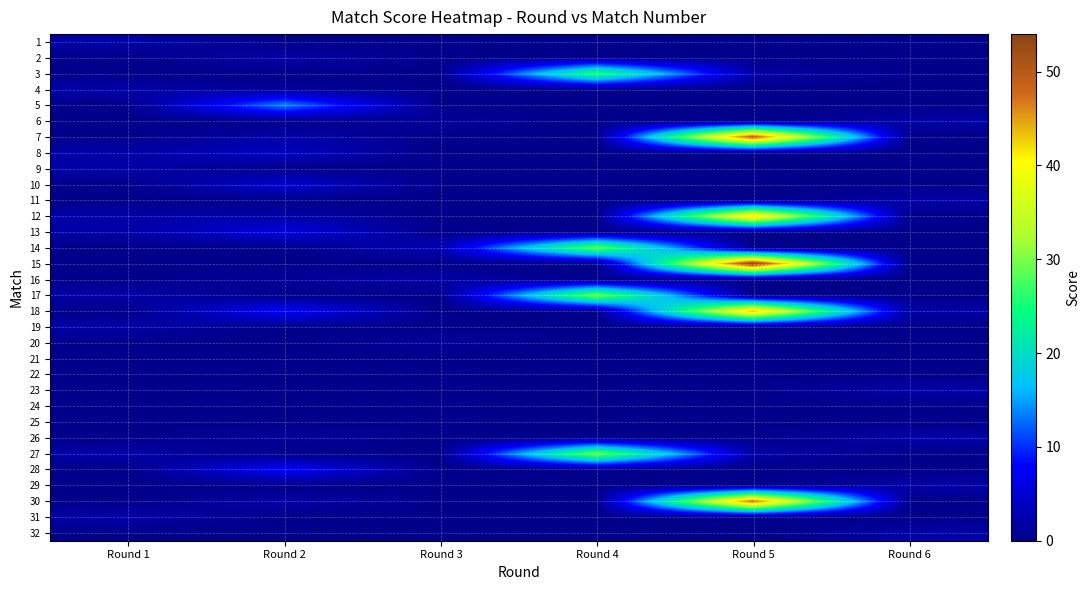

Reading left to right, transcribe all the data shown in this chart.

1: Round 1=2	Round 2=0	Round 3=0	Round 4=0	Round 5=0	Round 6=0
2: Round 1=0	Round 2=2	Round 3=0	Round 4=0	Round 5=0	Round 6=0
3: Round 1=0	Round 2=0	Round 3=0	Round 4=26	Round 5=2	Round 6=0
4: Round 1=2	Round 2=1	Round 3=0	Round 4=0	Round 5=0	Round 6=0
5: Round 1=0	Round 2=14	Round 3=0	Round 4=0	Round 5=0	Round 6=0
6: Round 1=0	Round 2=0	Round 3=1	Round 4=0	Round 5=0	Round 6=2
7: Round 1=0	Round 2=2	Round 3=0	Round 4=0	Round 5=50	Round 6=0
8: Round 1=2	Round 2=4	Round 3=0	Round 4=0	Round 5=0	Round 6=0
9: Round 1=2	Round 2=0	Round 3=0	Round 4=0	Round 5=0	Round 6=0
10: Round 1=0	Round 2=5	Round 3=0	Round 4=0	Round 5=0	Round 6=0
11: Round 1=0	Round 2=0	Round 3=0	Round 4=0	Round 5=0	Round 6=2
12: Round 1=2	Round 2=2	Round 3=0	Round 4=0	Round 5=43	Round 6=0
13: Round 1=2	Round 2=6	Round 3=0	Round 4=0	Round 5=0	Round 6=0
14: Round 1=0	Round 2=0	Round 3=3	Round 4=29	Round 5=0	Round 6=0
15: Round 1=0	Round 2=0	Round 3=0	Round 4=0	Round 5=54	Round 6=0
16: Round 1=0	Round 2=1	Round 3=2	Round 4=0	Round 5=0	Round 6=0
17: Round 1=2	Round 2=0	Round 3=0	Round 4=30	Round 5=0	Round 6=0
18: Round 1=0	Round 2=8	Round 3=0	Round 4=0	Round 5=44	Round 6=2
19: Round 1=2	Round 2=0	Round 3=0	Round 4=0	Round 5=0	Round 6=0
20: Round 1=0	Round 2=0	Round 3=1	Round 4=0	Round 5=0	Round 6=0
21: Round 1=0	Round 2=0	Round 3=0	Round 4=0	Round 5=0	Round 6=0
22: Round 1=0	Round 2=0	Round 3=0	Round 4=0	Round 5=0	Round 6=0
23: Round 1=0	Round 2=0	Round 3=0	Round 4=0	Round 5=0	Round 6=2
24: Round 1=0	Round 2=0	Round 3=0	Round 4=0	Round 5=0	Round 6=0
25: Round 1=0	Round 2=0	Round 3=0	Round 4=0	Round 5=0	Round 6=0
26: Round 1=0	Round 2=1	Round 3=0	Round 4=0	Round 5=0	Round 6=2
27: Round 1=2	Round 2=0	Round 3=0	Round 4=30	Round 5=2	Round 6=0
28: Round 1=0	Round 2=8	Round 3=0	Round 4=0	Round 5=0	Round 6=0
29: Round 1=0	Round 2=0	Round 3=0	Round 4=0	Round 5=0	Round 6=2
30: Round 1=0	Round 2=2	Round 3=0	Round 4=0	Round 5=48	Round 6=0
31: Round 1=2	Round 2=0	Round 3=0	Round 4=0	Round 5=0	Round 6=0
32: Round 1=0	Round 2=0	Round 3=0	Round 4=0	Round 5=0	Round 6=2